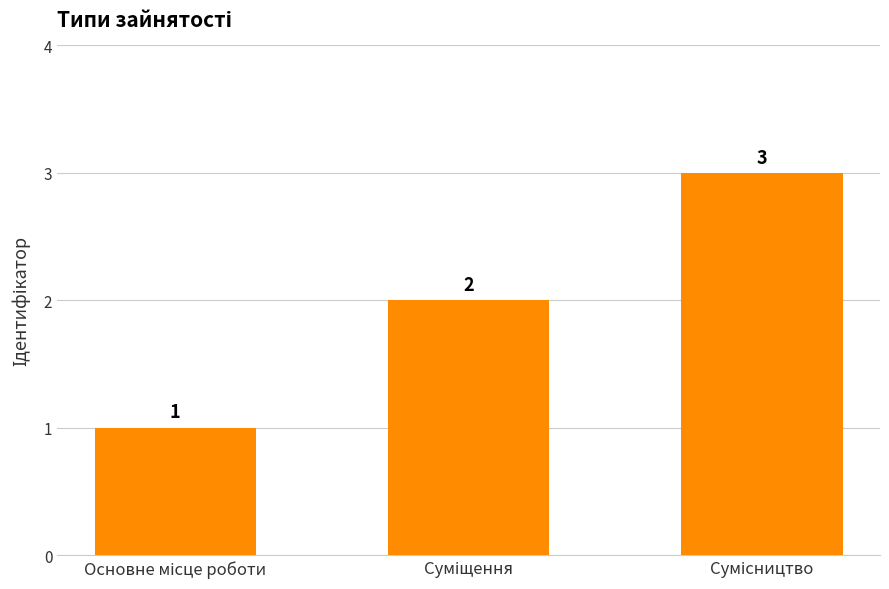

What is the sum of all values?

6